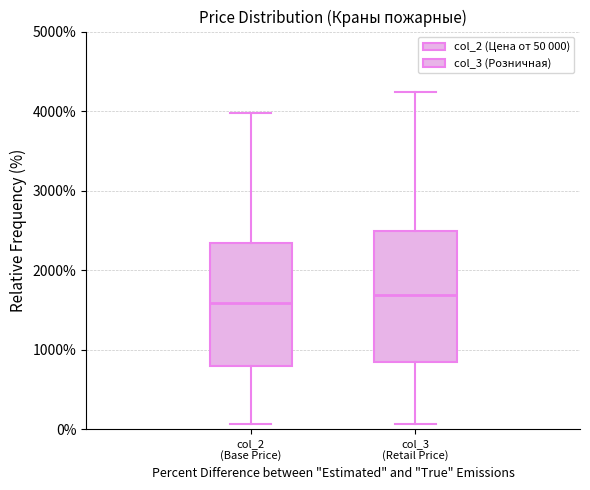

Where does the median line of the box for col_2 (Base Price) sit on the y-axis? The values are not printed on the chart, so give them approximately, as read against the axis.

1600